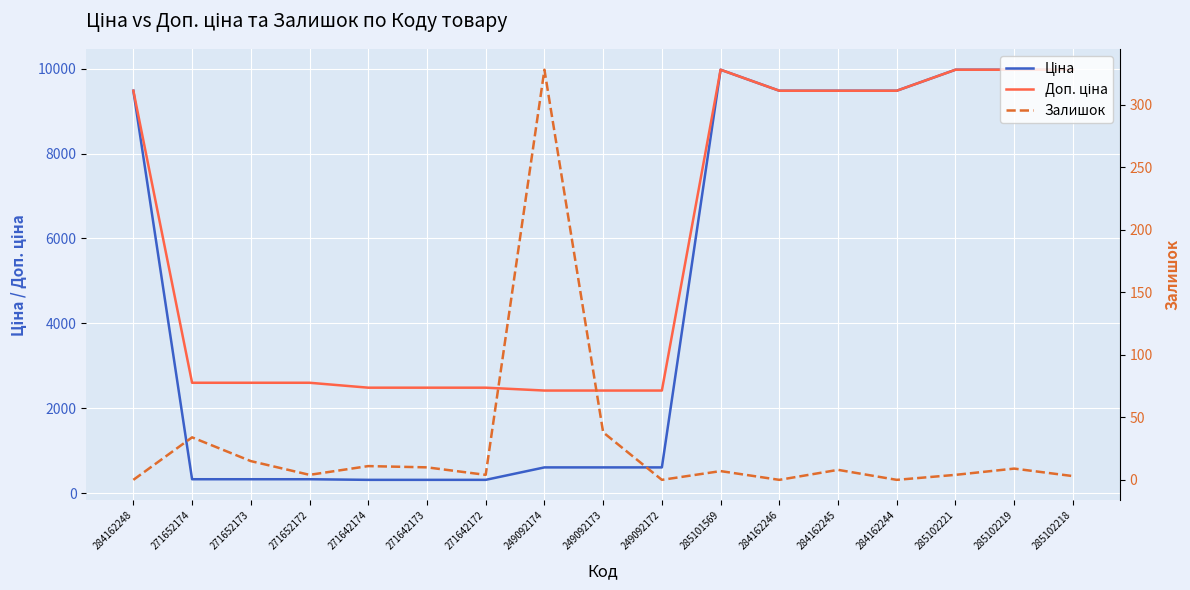

What are all the series names shown in the legend?

Ціна, Доп. ціна, Залишок